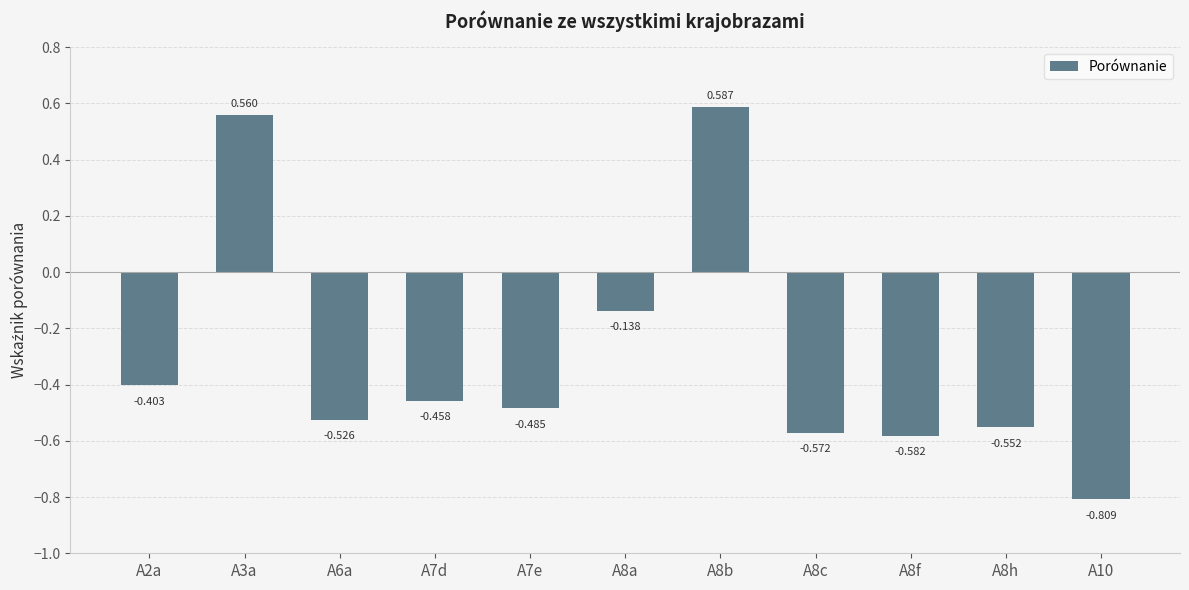

Reading left to right, what are all the values shown in this chart?

-0.4	0.6	-0.5	-0.5	-0.5	-0.1	0.6	-0.6	-0.6	-0.6	-0.8